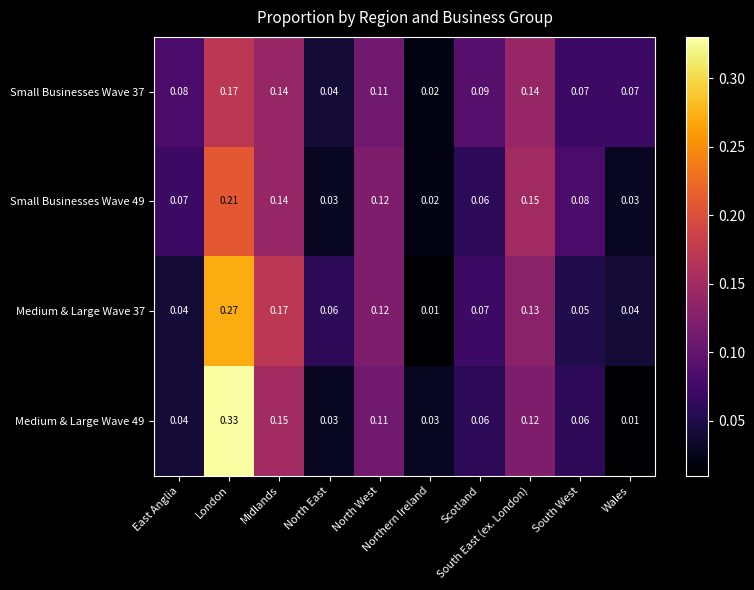

How many data points does each series have?

10